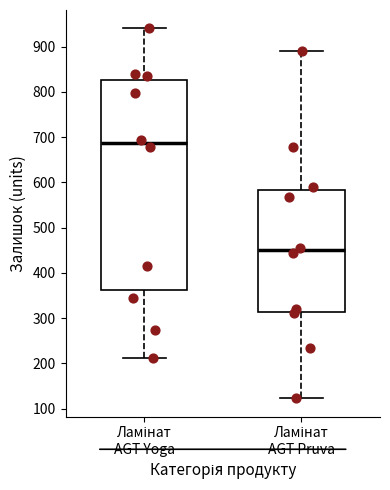

Which box is the tallest, from its lower edge to its upper edge?

Ламінат AGT Yoga